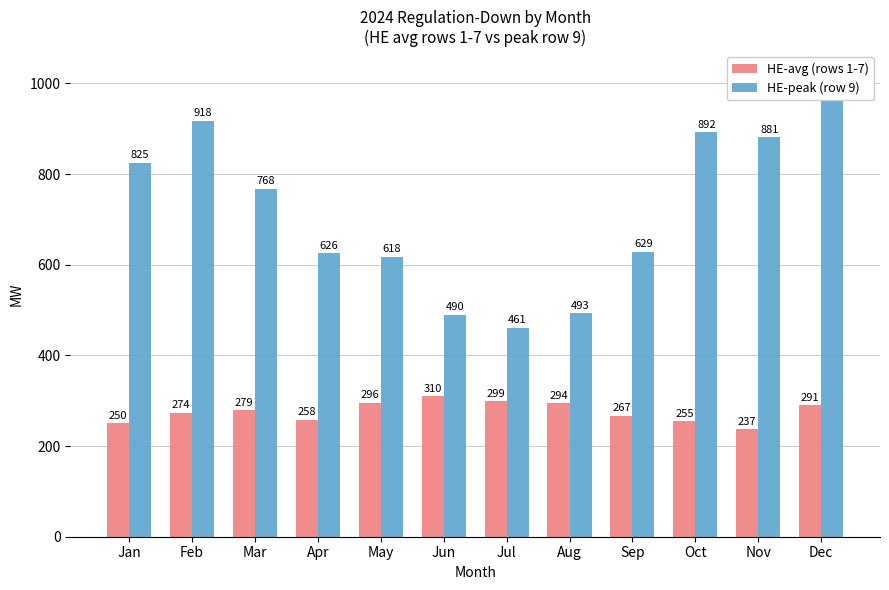

At which category is the sum across all series the highest?

Dec